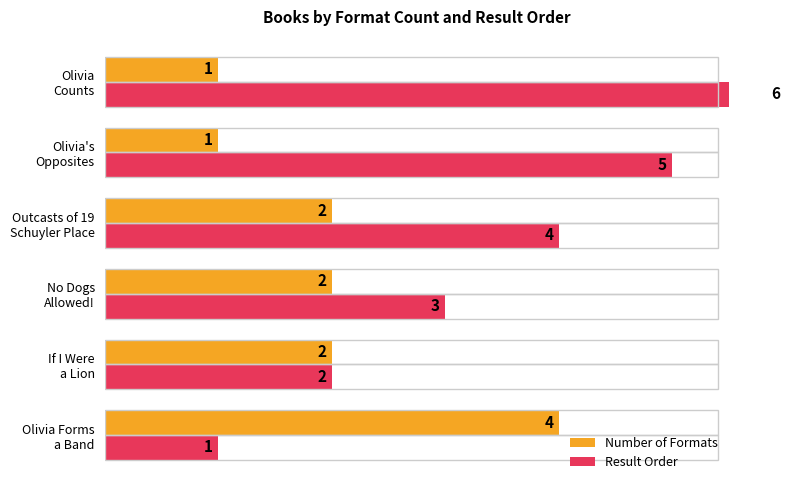

What is the sum of the Result Order values at Olivia's Opposites and If I Were a Lion?

7